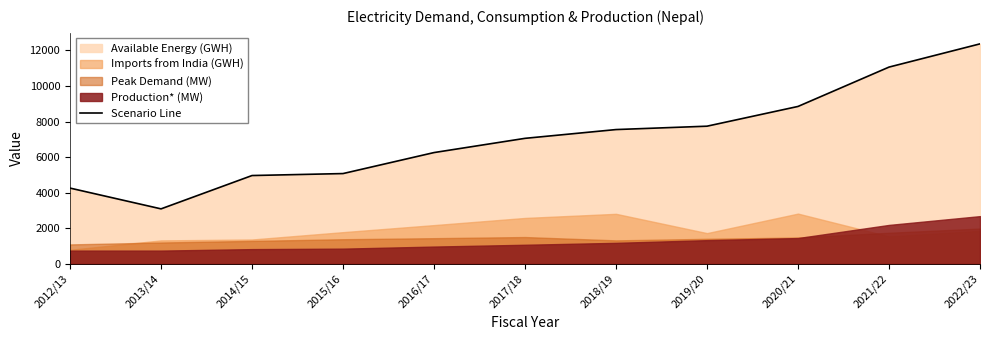

List the labels in order of value, smallest first.

2013/14, 2012/13, 2014/15, 2015/16, 2016/17, 2017/18, 2018/19, 2019/20, 2020/21, 2021/22, 2022/23